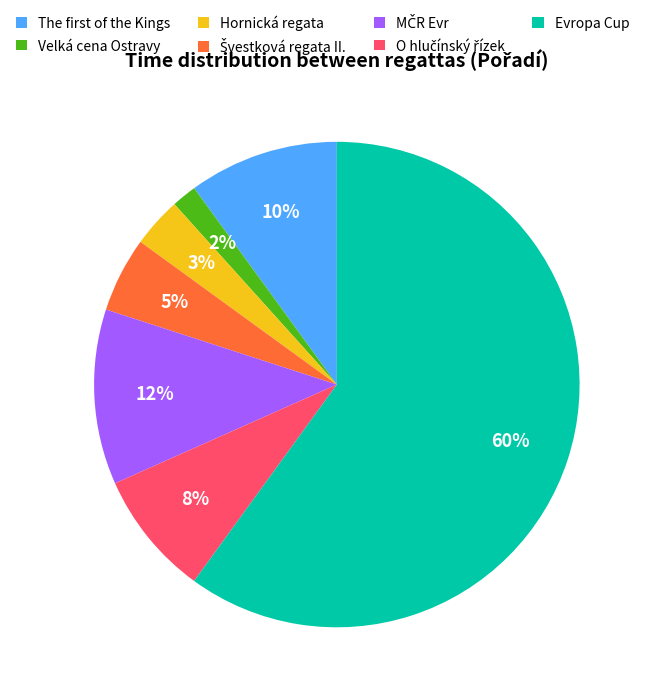

To the nearest percent, what is the average slice percentage?

14%